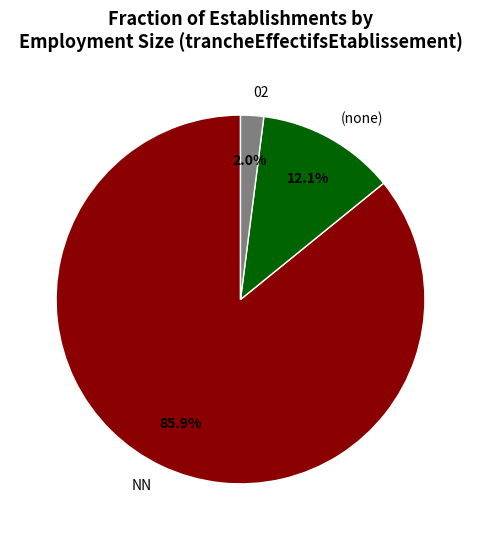

To the nearest percent, what is the average slice percentage?

33%